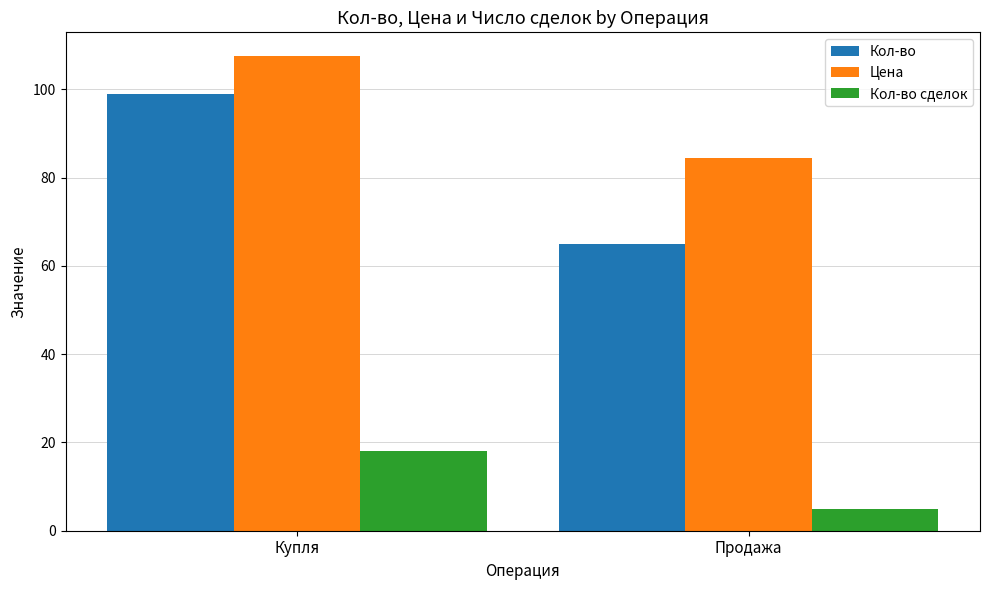

What is the average value of the Кол-во сделок series?

11.5